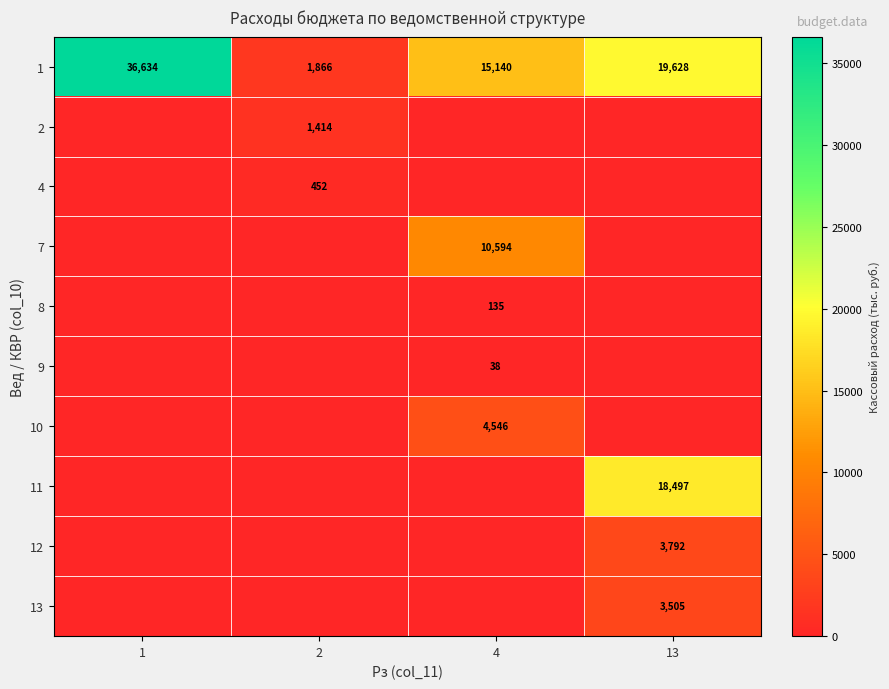

The 11 series shows 5850 at 13. True or false?

False